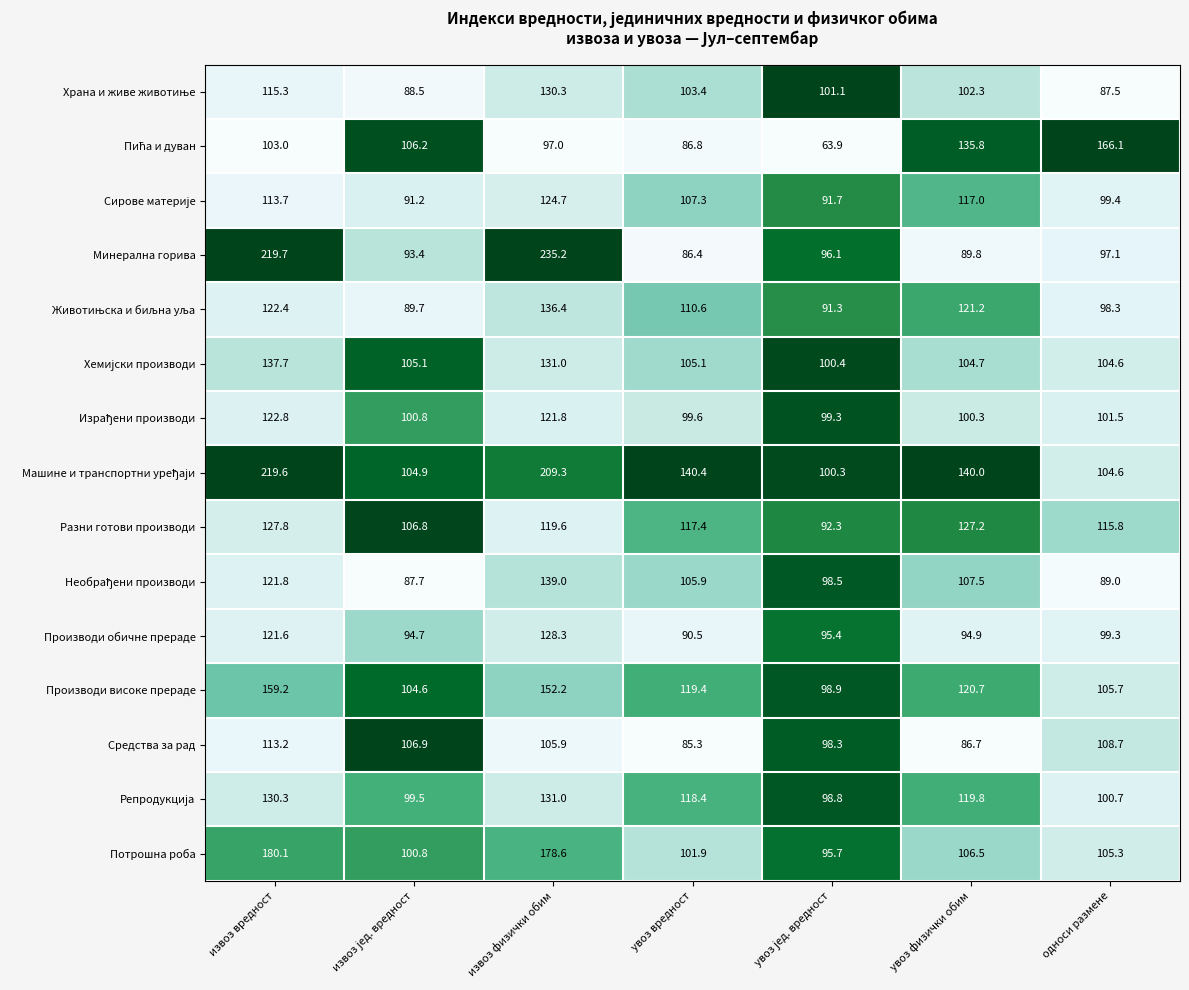

Is it true that Потрошна роба equals 57.4 at извоз вредност?

False